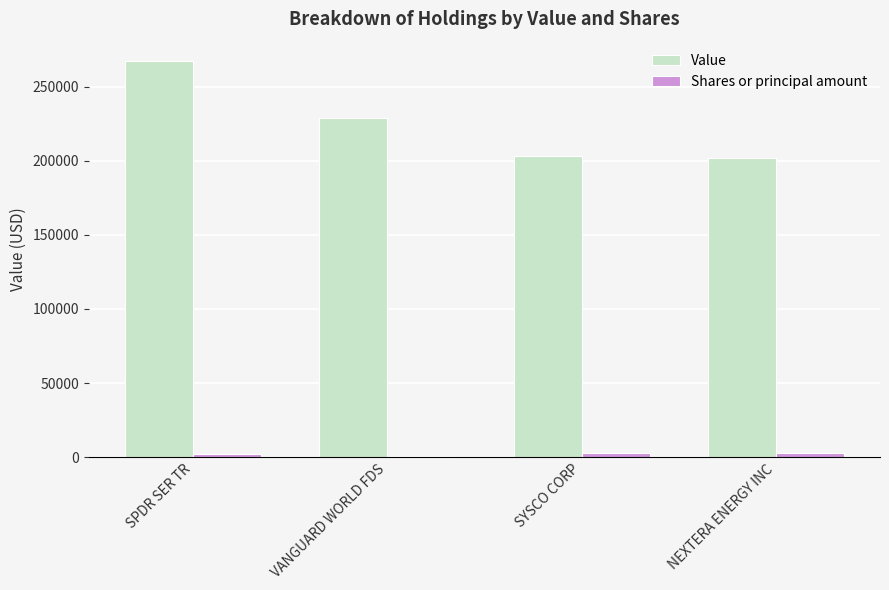

Which series has the largest total across all categories?

Value